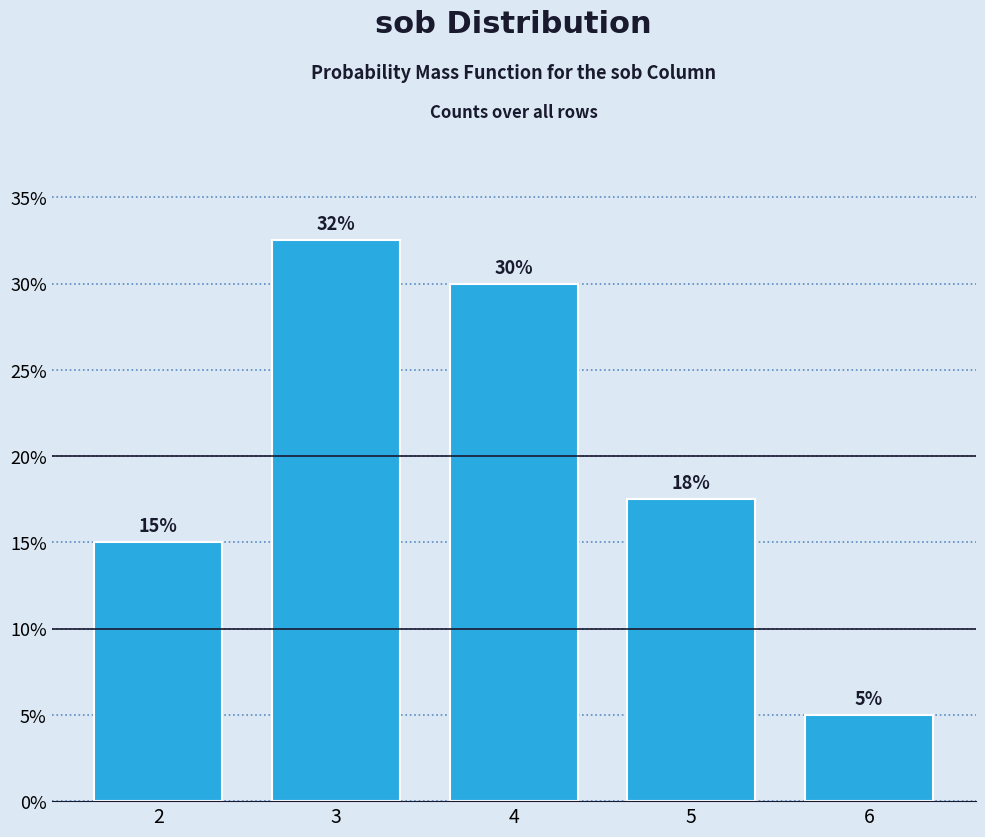

At which label does the data first exceed 17?

3